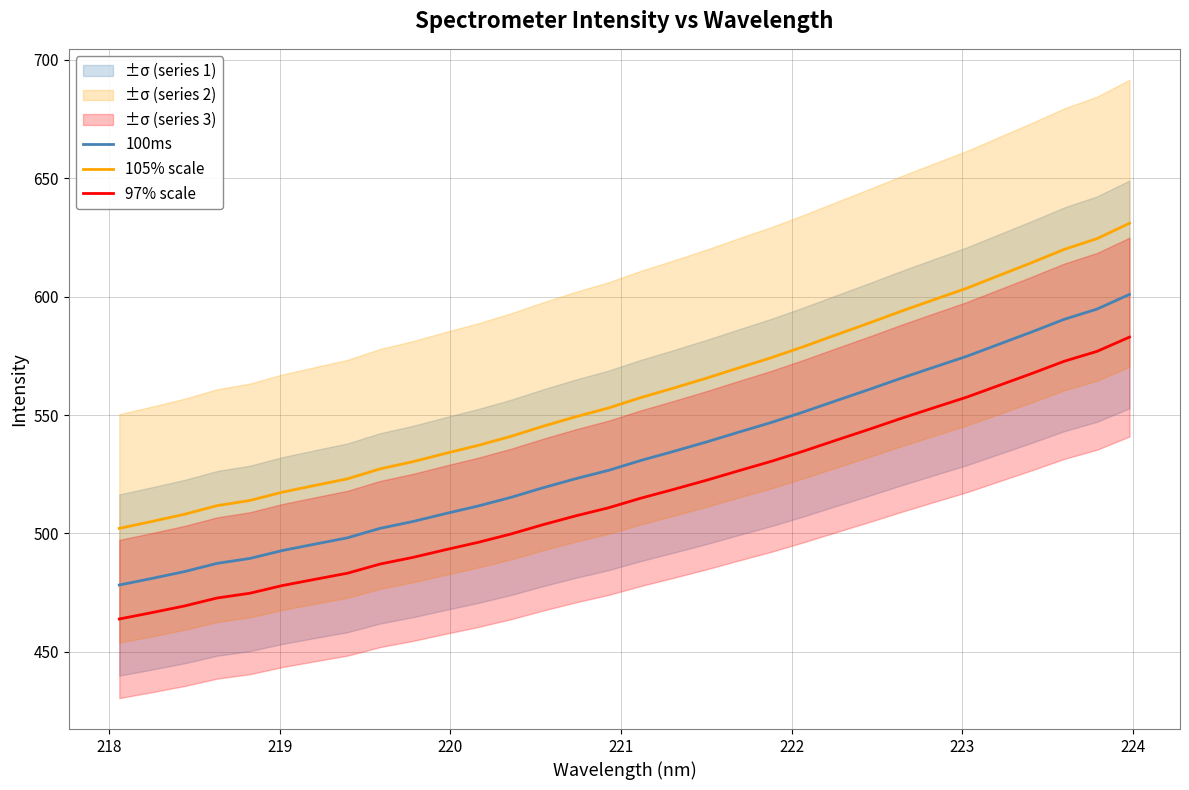

How many lines are shown in the chart?

3